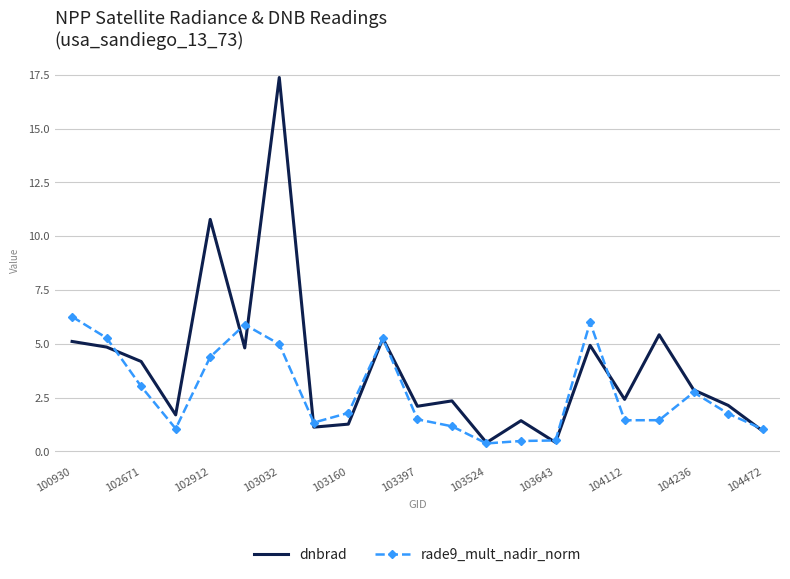

How many series are shown in this chart?

2